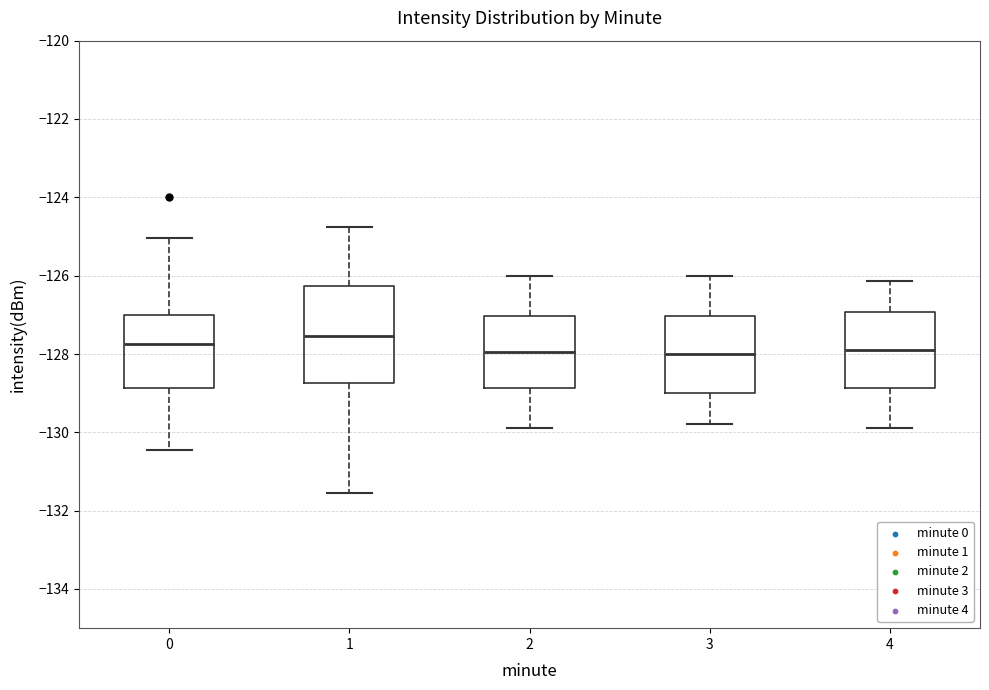

Reading left to right, transcribe this box plot: for each box, give where its median line is, the range the box spans, and where its two whiskers end, as read against the y-axis. The values are not printed on the chart, so give them approximately, as read against the axis.

0: median -127.8, box -128.8 to -127.0, whiskers -130.4 to -125.0
1: median -127.6, box -128.8 to -126.2, whiskers -131.6 to -124.8
2: median -128.0, box -128.8 to -127.0, whiskers -130.0 to -126.0
3: median -128.0, box -129.0 to -127.0, whiskers -129.8 to -126.0
4: median -128.0, box -128.8 to -127.0, whiskers -130.0 to -126.2